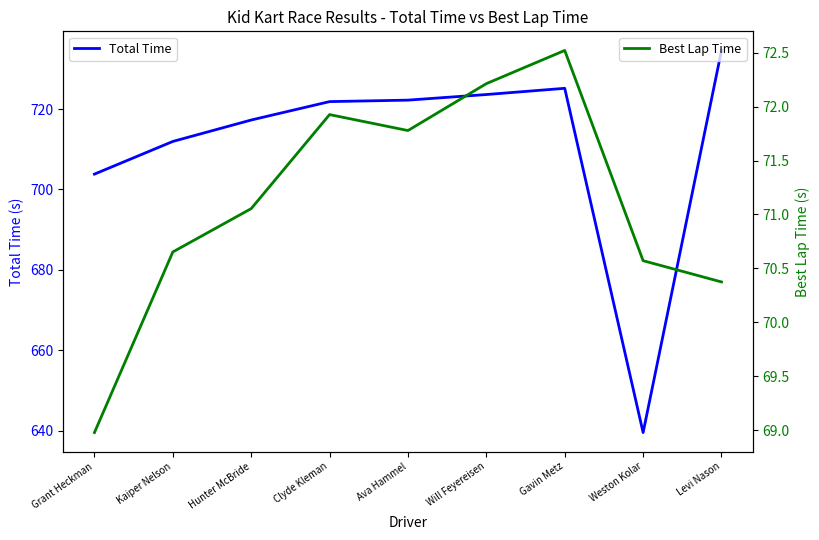

What is the minimum value for Best Lap Time?

69.0